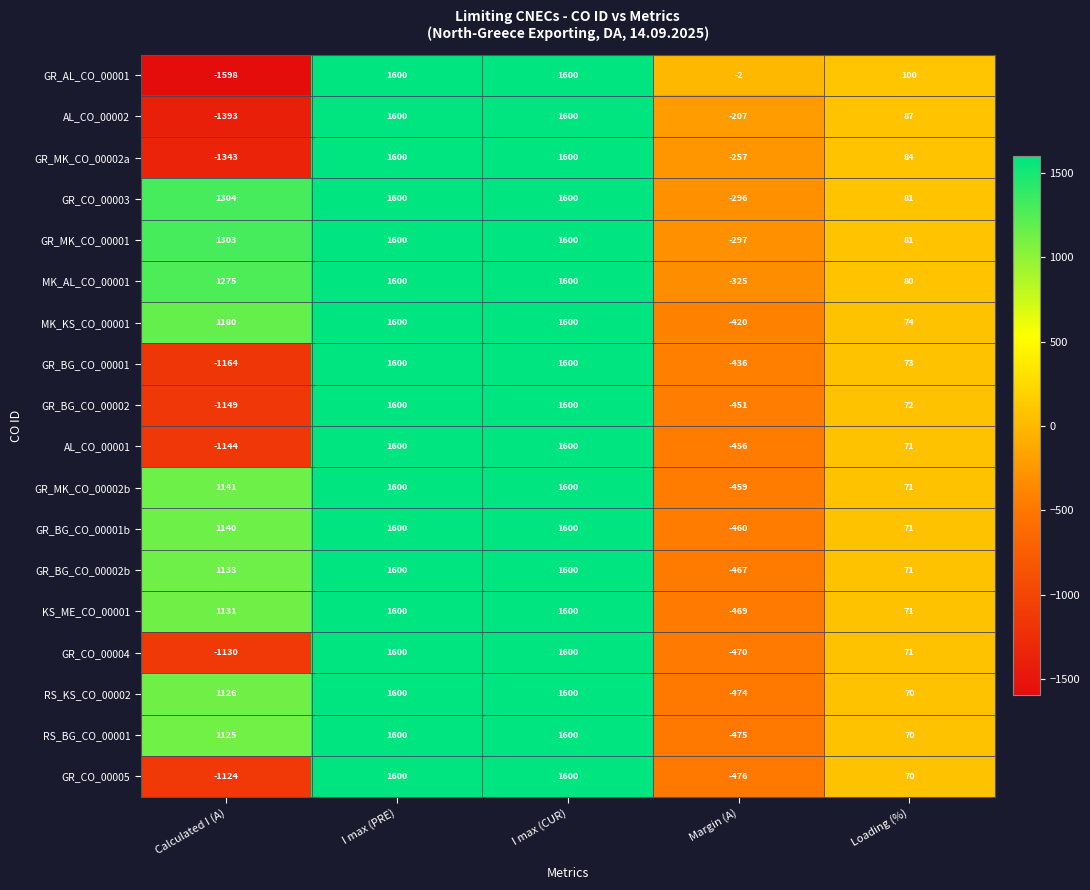

At Calculated I (A), list the series in order from smallest to largest.

GR_AL_CO_00001, AL_CO_00002, GR_MK_CO_00002a, GR_BG_CO_00001, GR_BG_CO_00002, AL_CO_00001, GR_CO_00004, GR_CO_00005, RS_BG_CO_00001, RS_KS_CO_00002, KS_ME_CO_00001, GR_BG_CO_00002b, GR_BG_CO_00001b, GR_MK_CO_00002b, MK_KS_CO_00001, MK_AL_CO_00001, GR_MK_CO_00001, GR_CO_00003